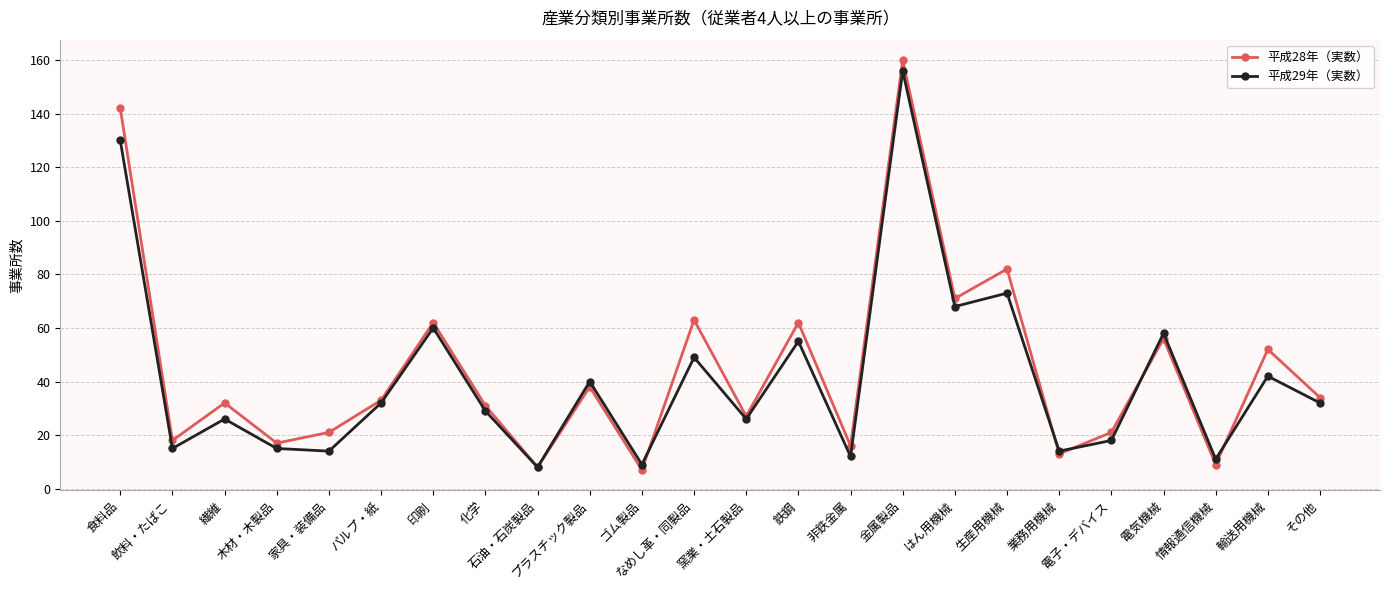

What is the sum of the 平成28年（実数） values at 金属製品 and 化学?

191